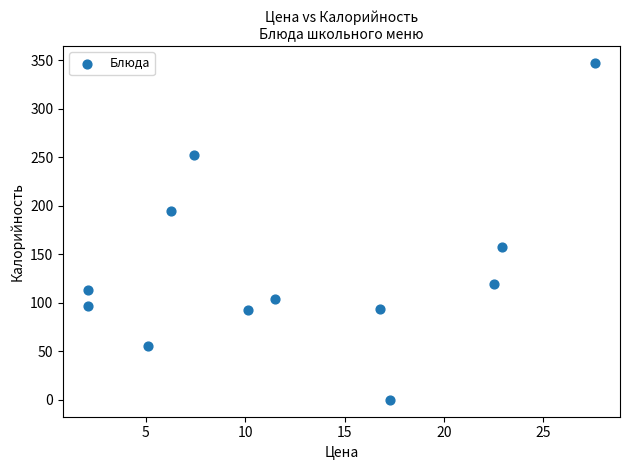

What is the average X value?

12.6